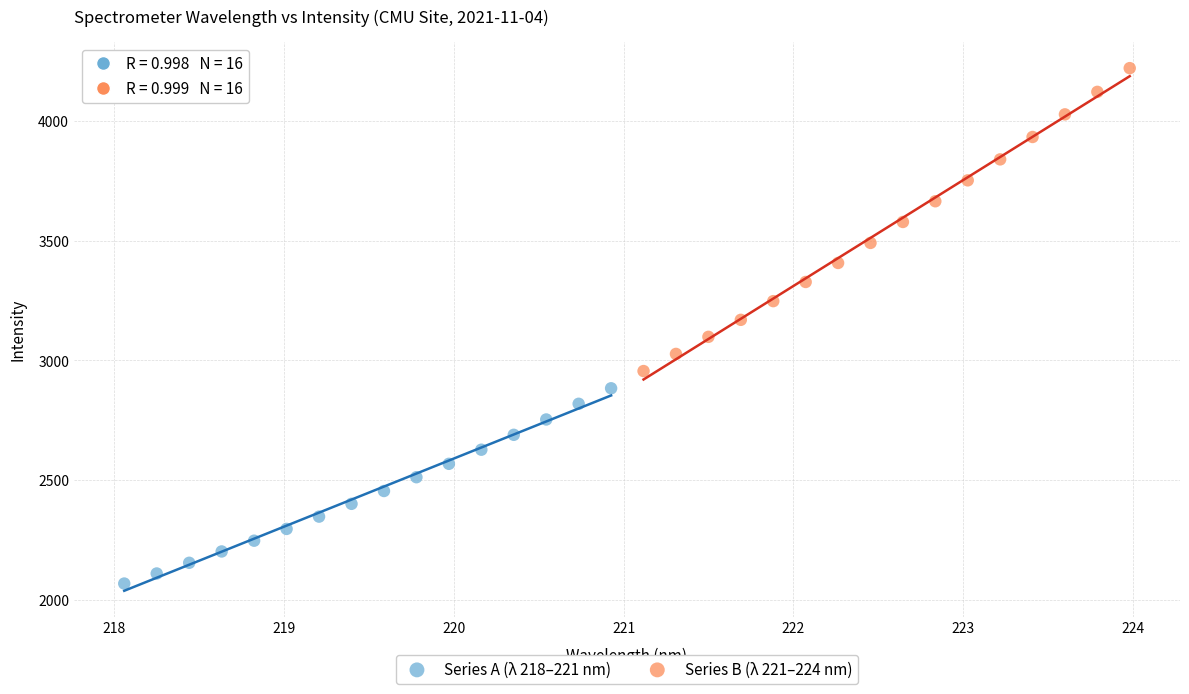

Which series reaches the maximum Y coordinate?

Series B (λ 221–224 nm)